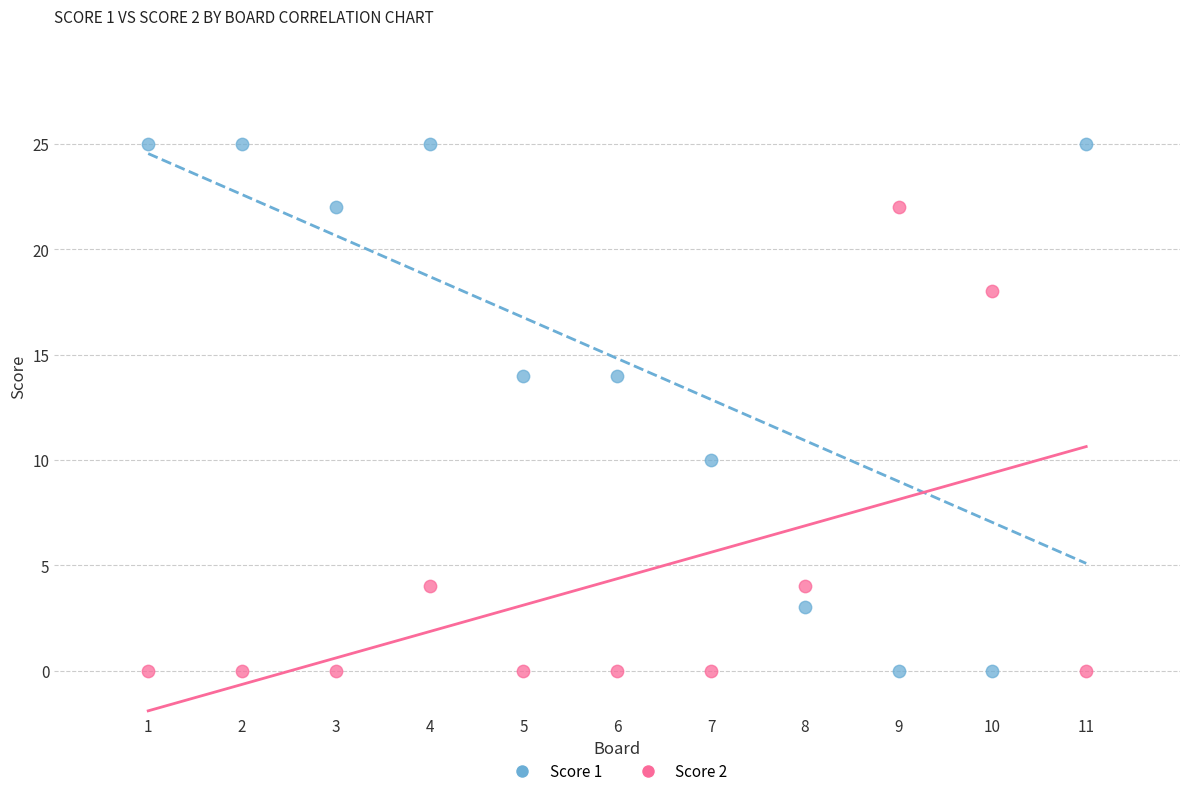

Which series reaches the maximum Y coordinate?

Score 1